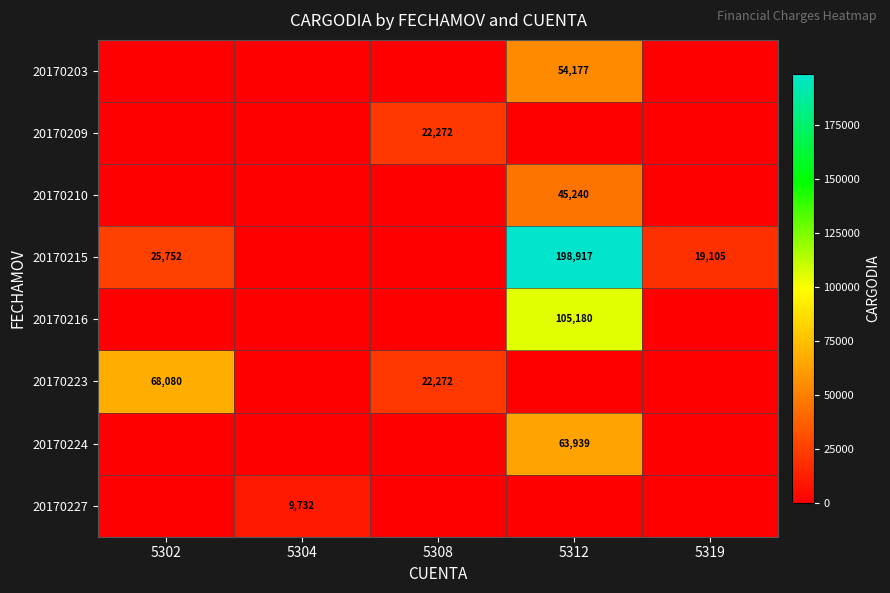

The value of 20170215 at 5302 is 25752. True or false?

True